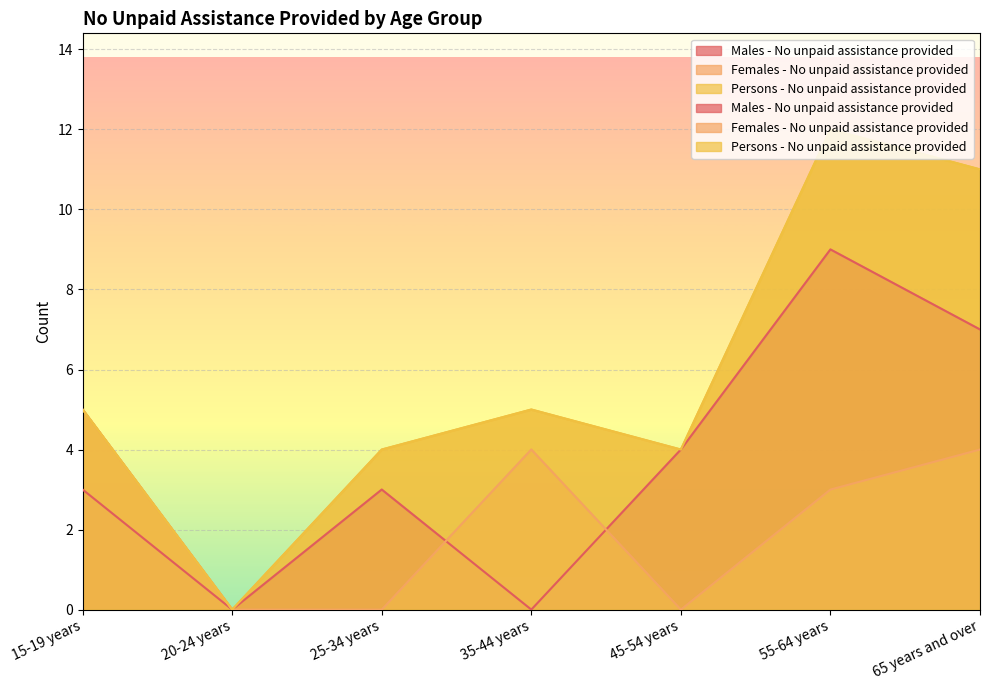

What is the label of the 3rd point from the right?

45-54 years